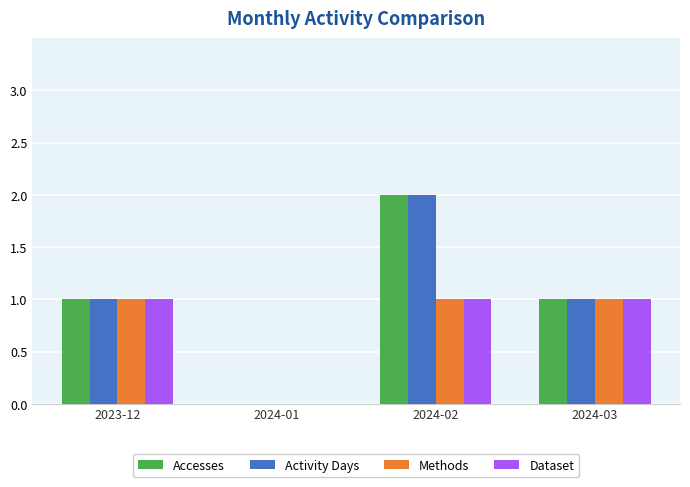

Which label corresponds to the largest value in the chart?

2024-02